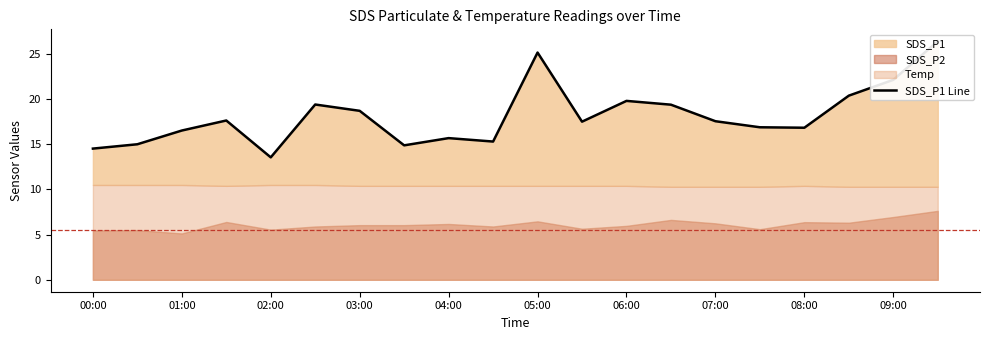

Which has a higher value, 03:00 or 01:00?

03:00